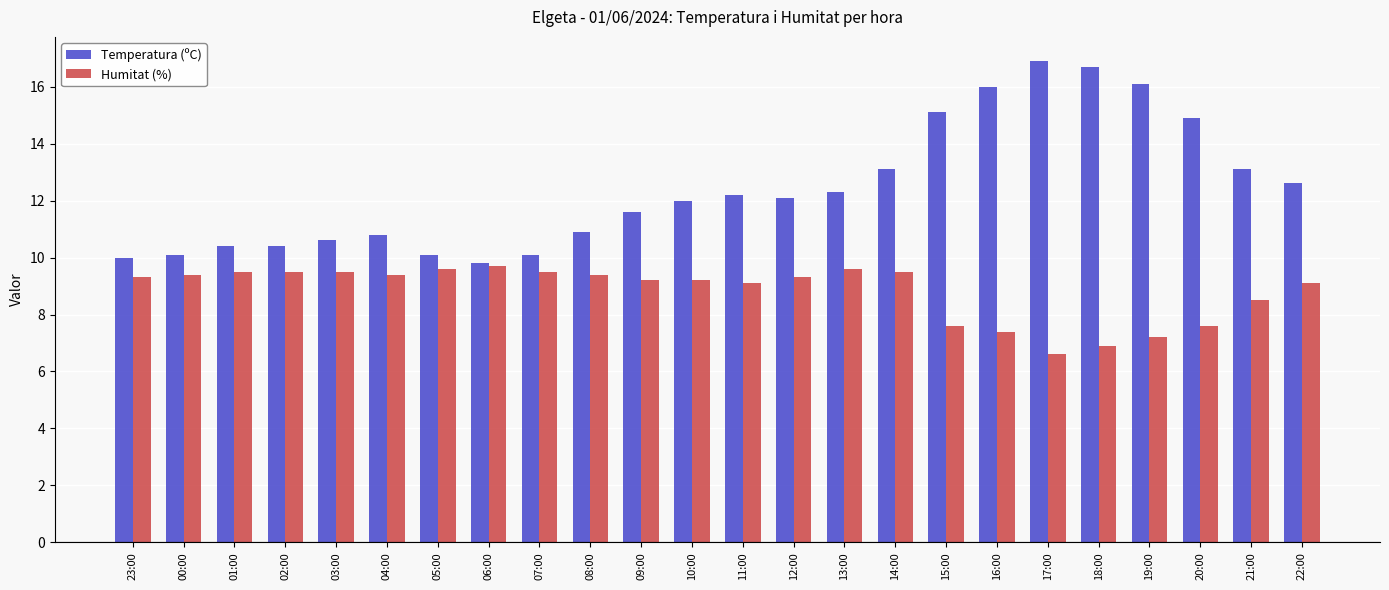

List the series in order of their peak value, highest first.

Temperatura (ºC), Humitat (%)